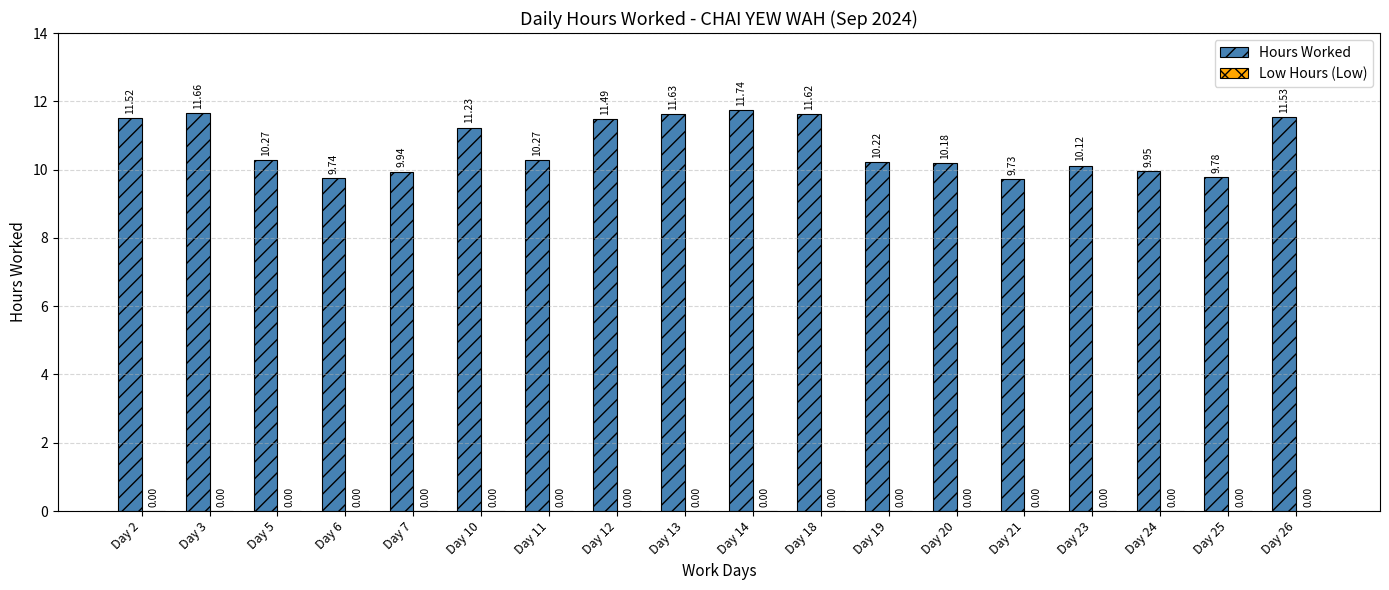

What is the difference between the second highest and second lowest values?

1.9